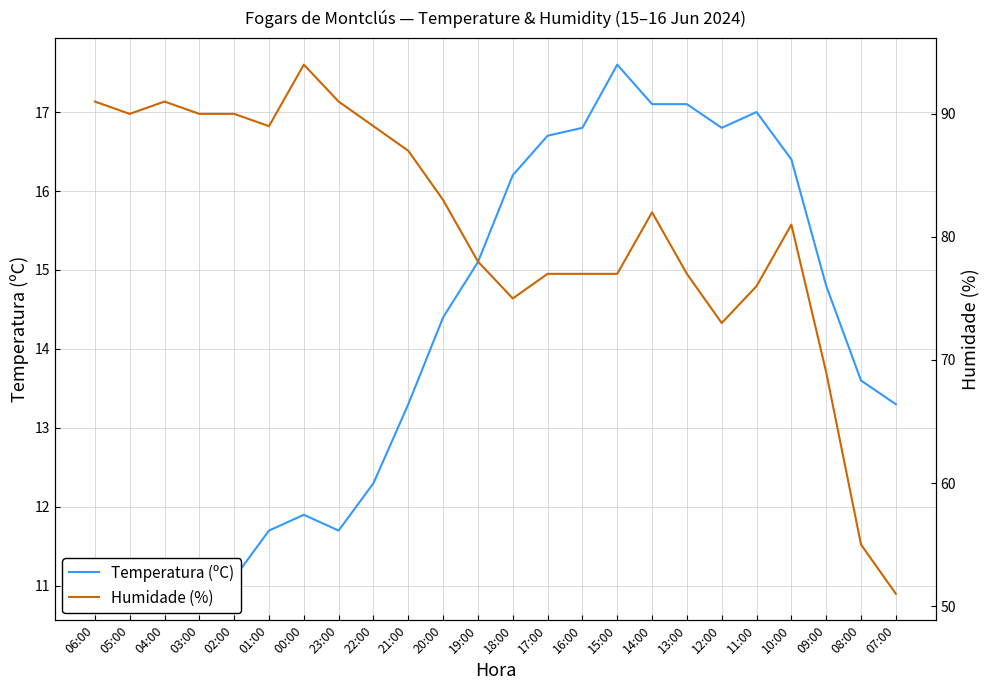

Which category has the highest value in the Temperatura (ºC) series?

15:00